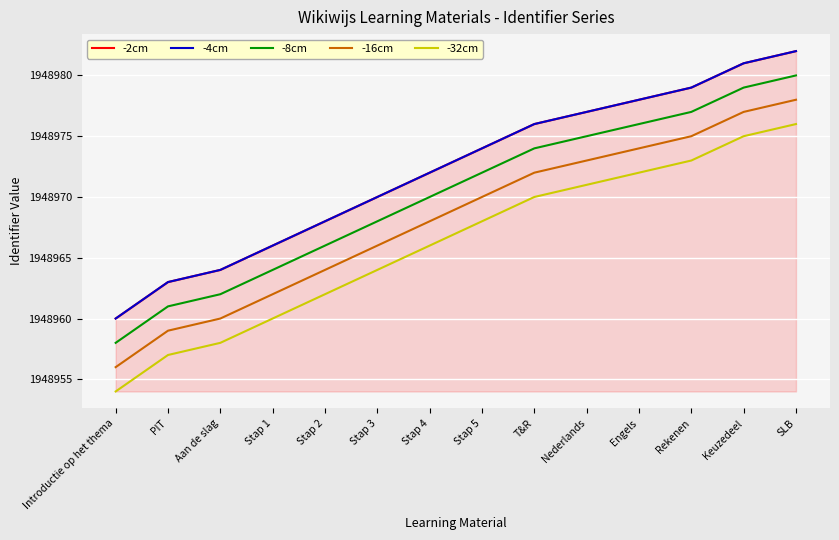

What is the highest value of the -32cm series?

1948976